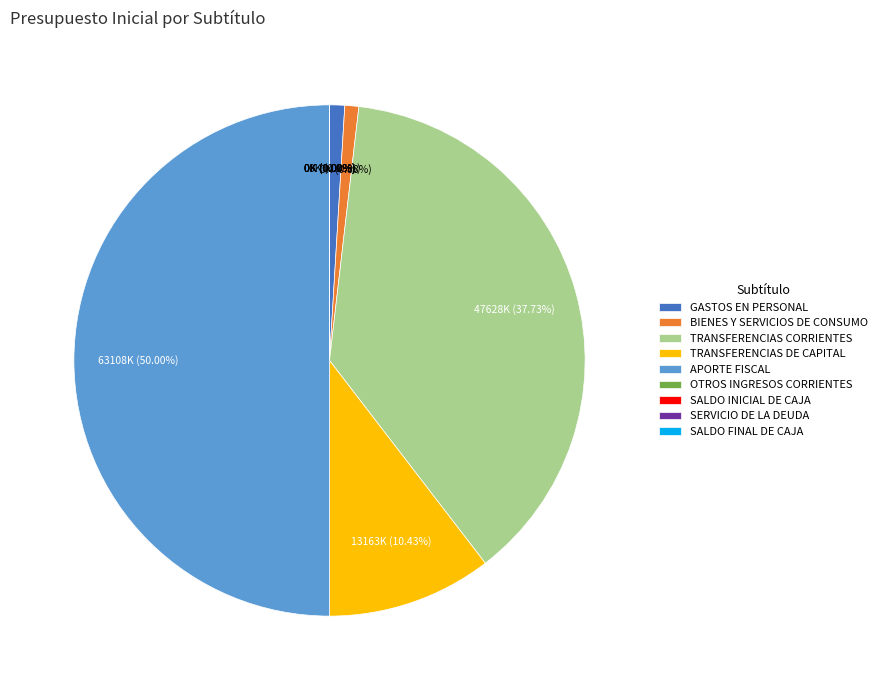

To the nearest percent, what is the average slice percentage?

11%